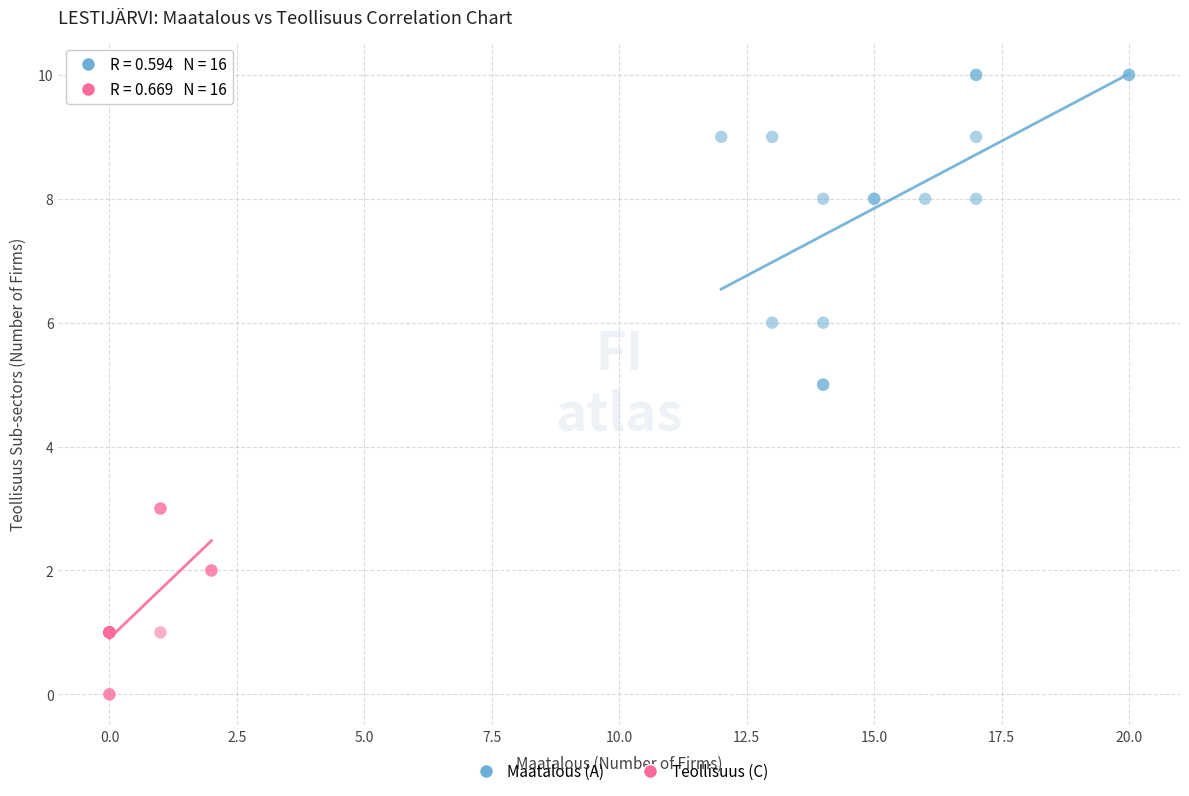

Which series contains the highest Y value?

Maatalous (A)